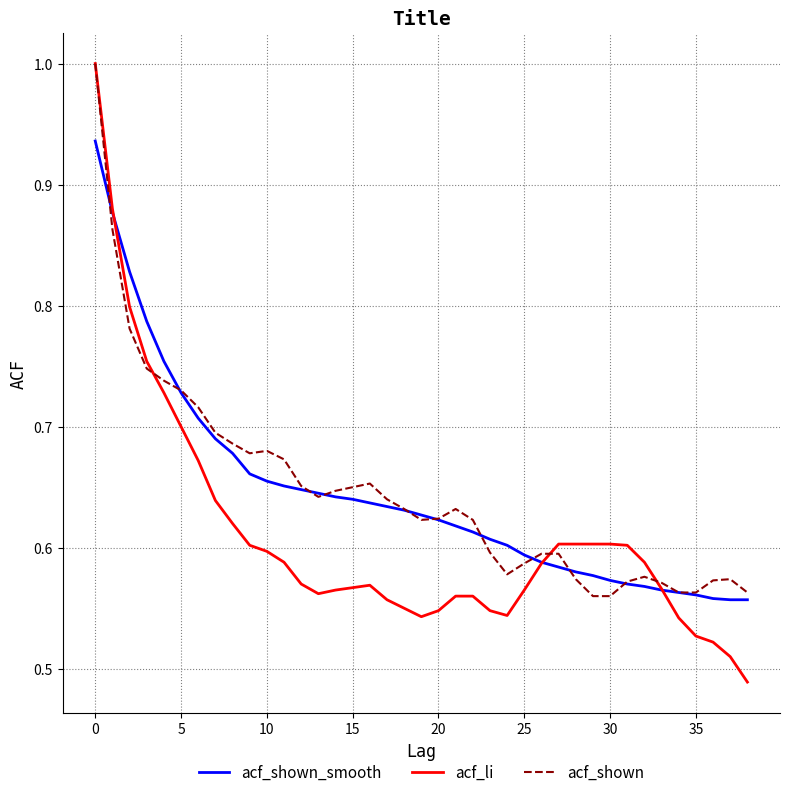

Which series has the largest range (max minus min)?

acf_li